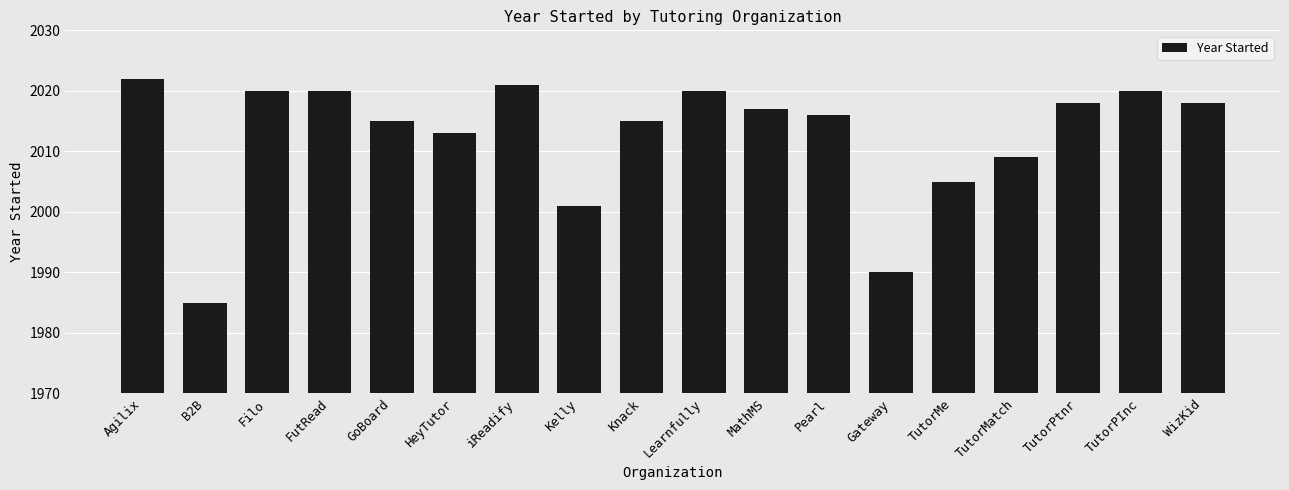

What is the minimum value shown in the chart?

1985